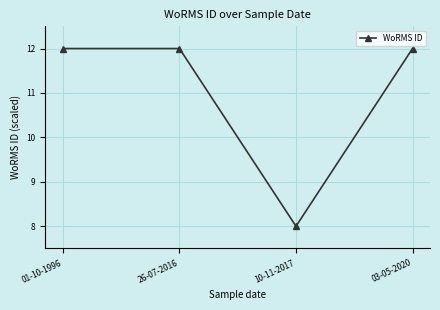

Which label corresponds to the smallest value in the chart?

10-11-2017